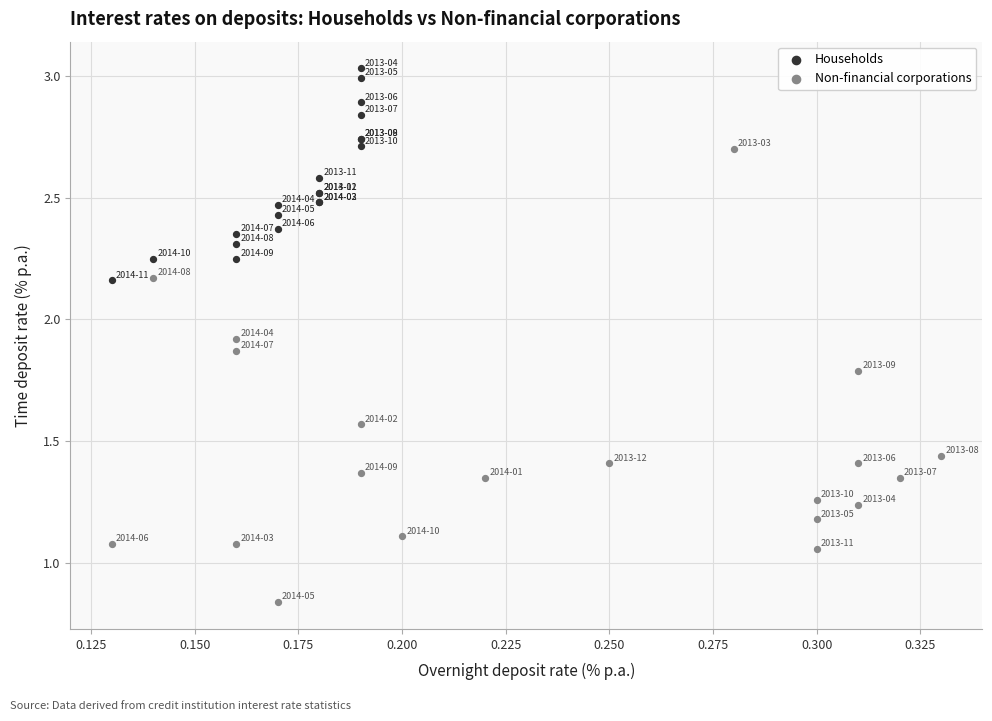

Which series reaches the maximum Y coordinate?

Households